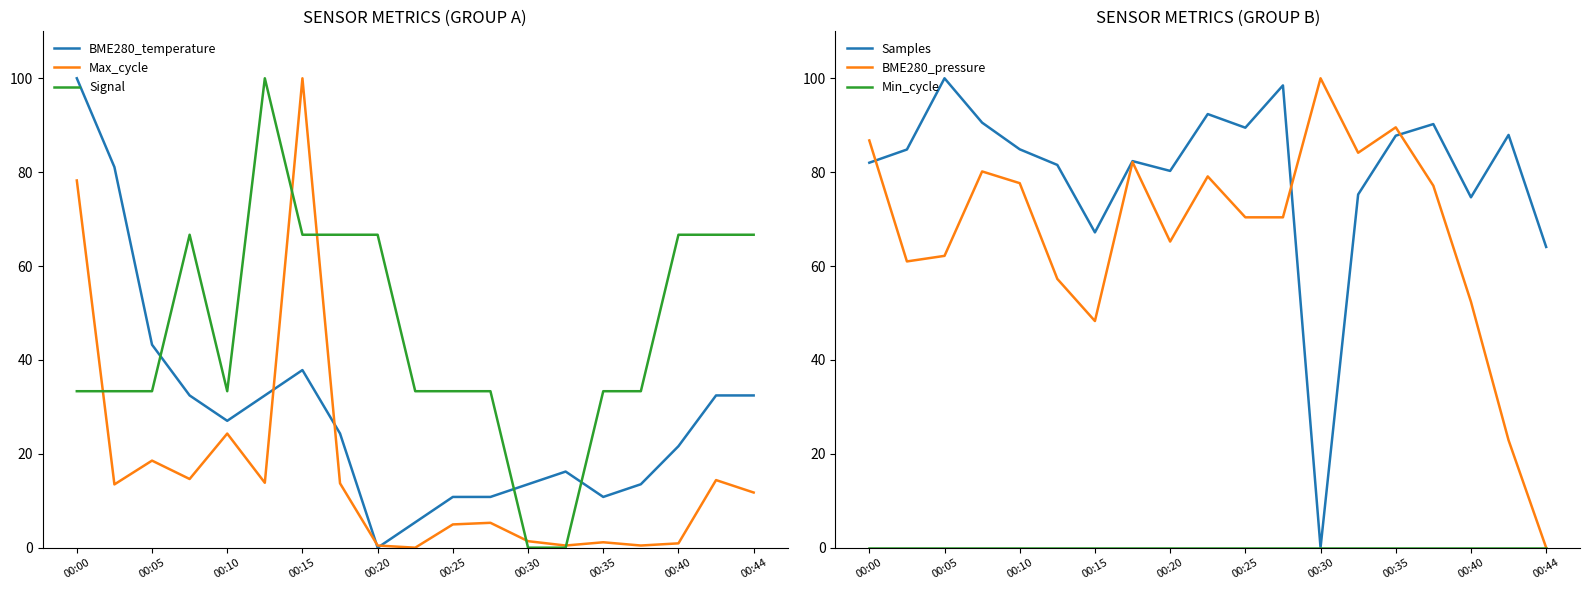

True or false: Min_cycle and Max_cycle cross at least once.

False